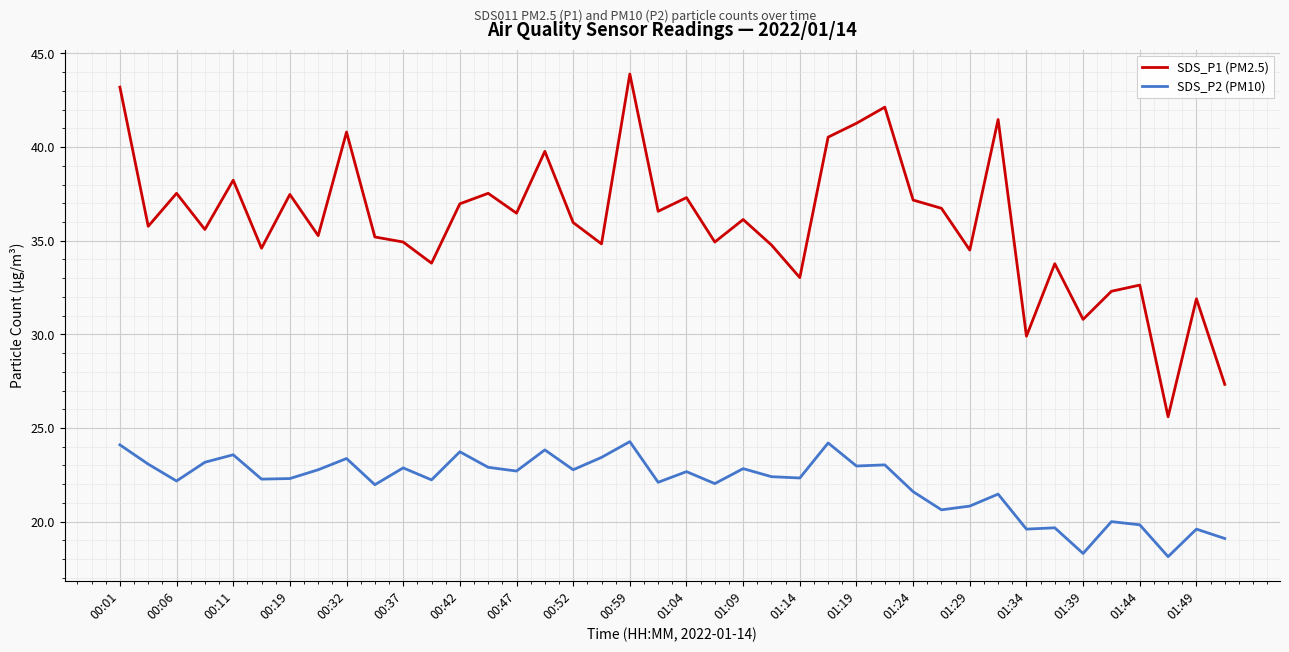

What is the minimum value shown in the chart?

18.1